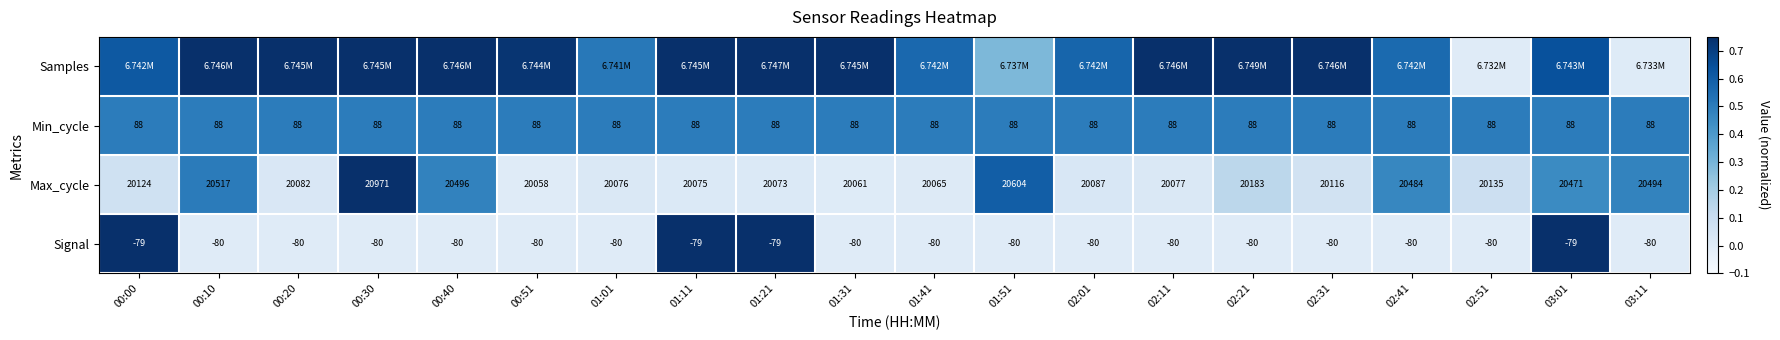

Which label corresponds to the smallest value in the chart?

02:51